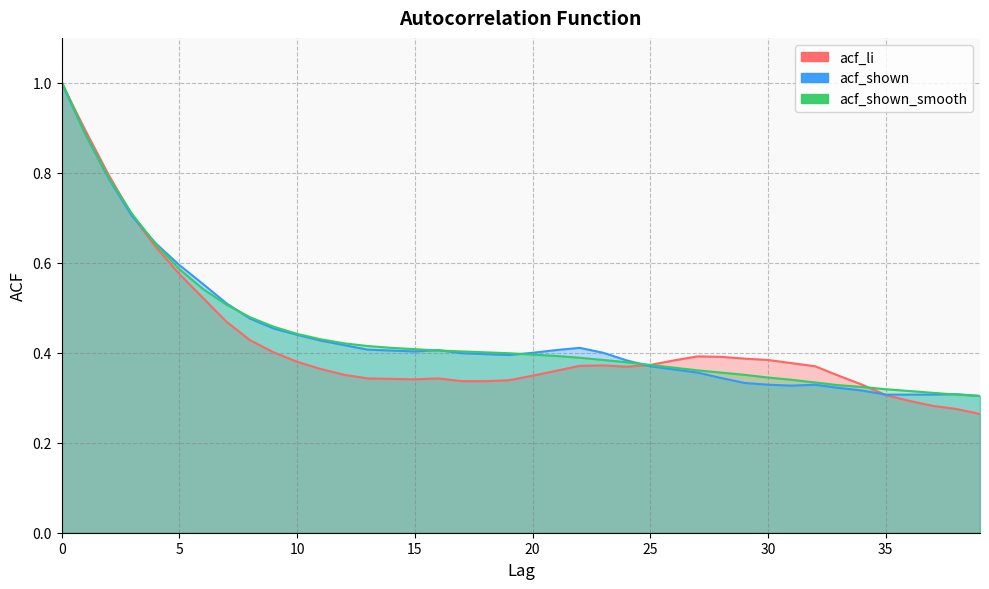

At how many categories does at least one series exceed 0?

40